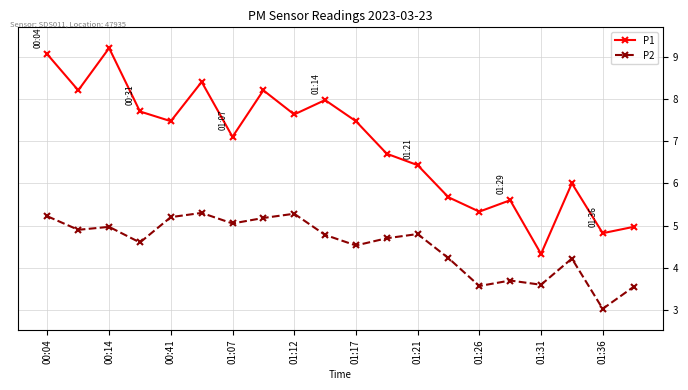

Does the chart display data point markers on the line(s)?

Yes